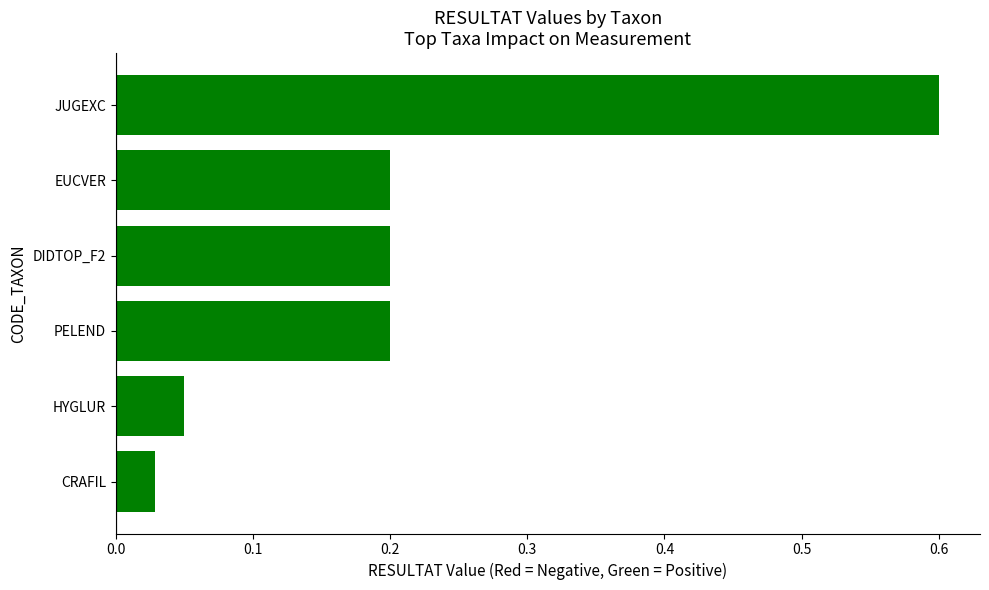

The chart shows a value of 0.6 at JUGEXC. True or false?

True